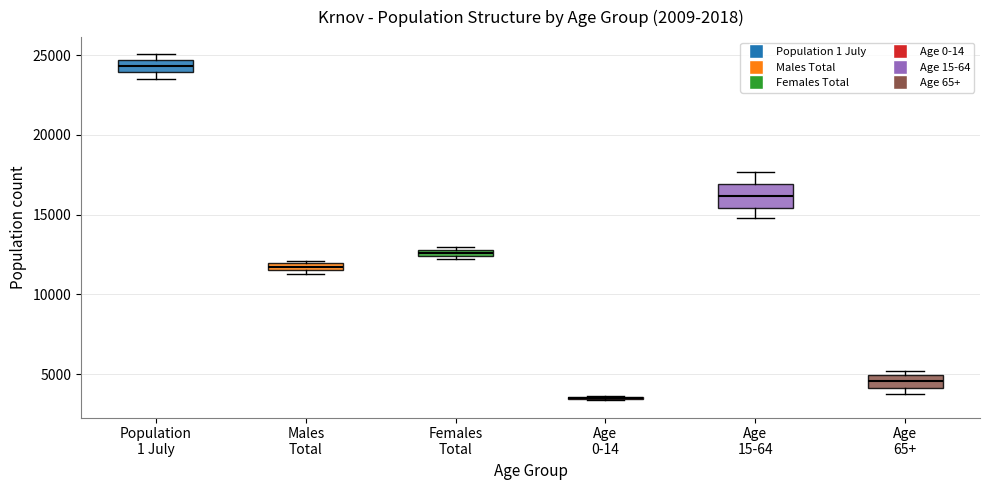

Comparing the boxes themselves (not the whiskers), which one is the tallest?

Age 15-64